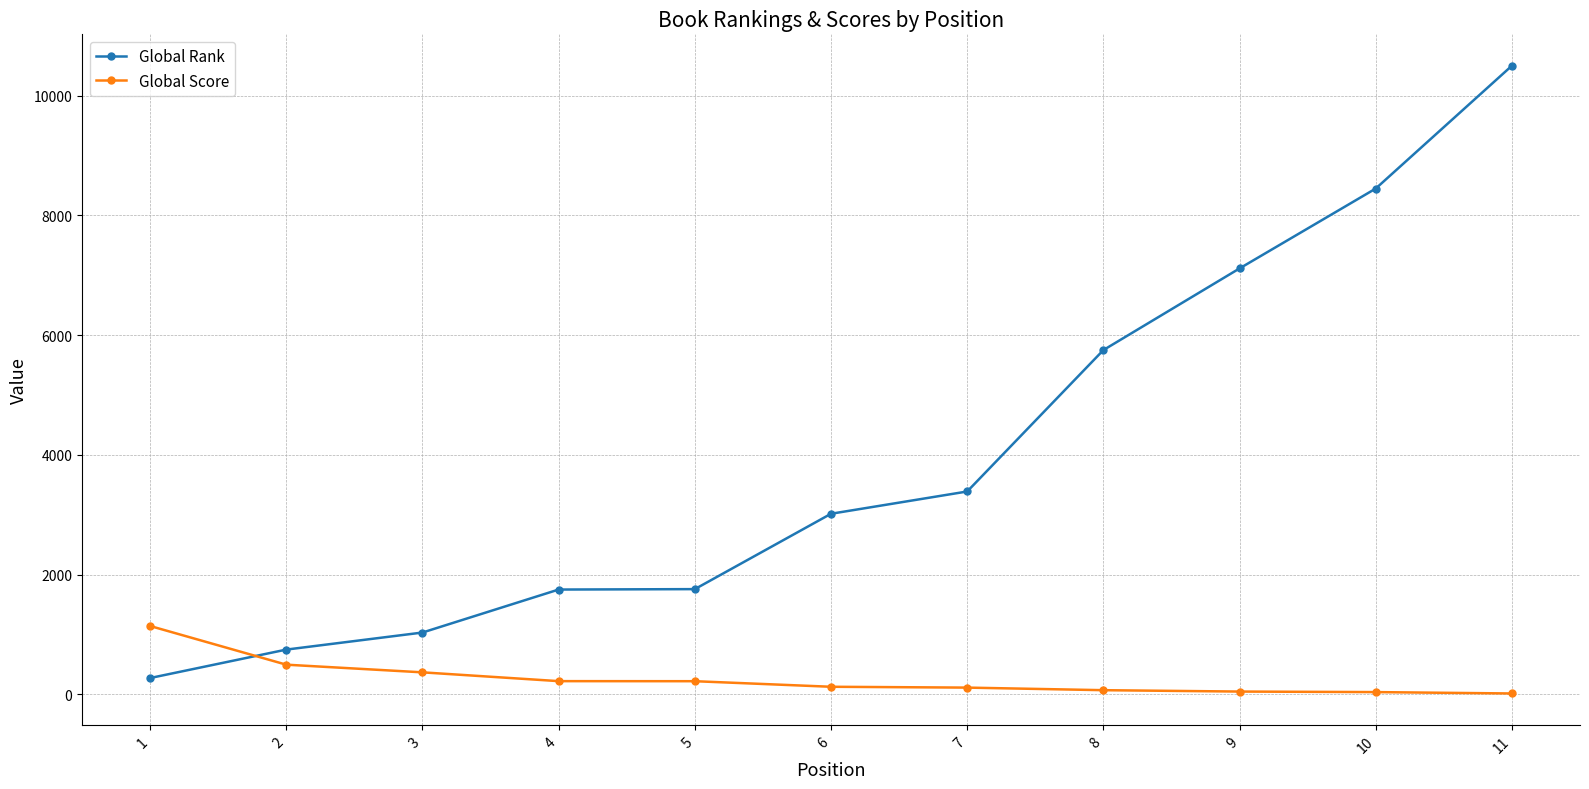

Which series has the largest range (max minus min)?

Global Rank